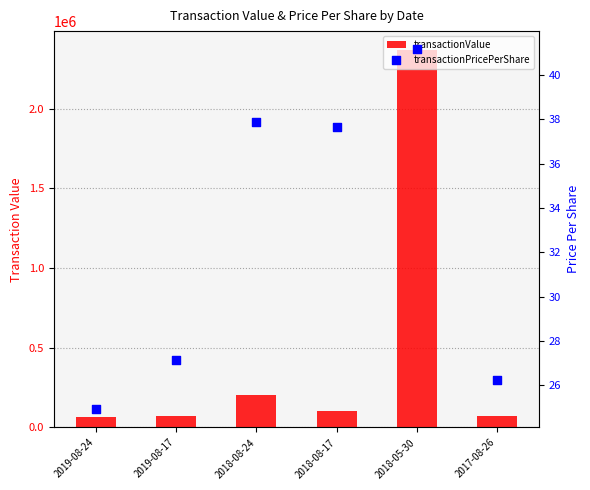

What are all the series names shown in the legend?

transactionValue, transactionPricePerShare